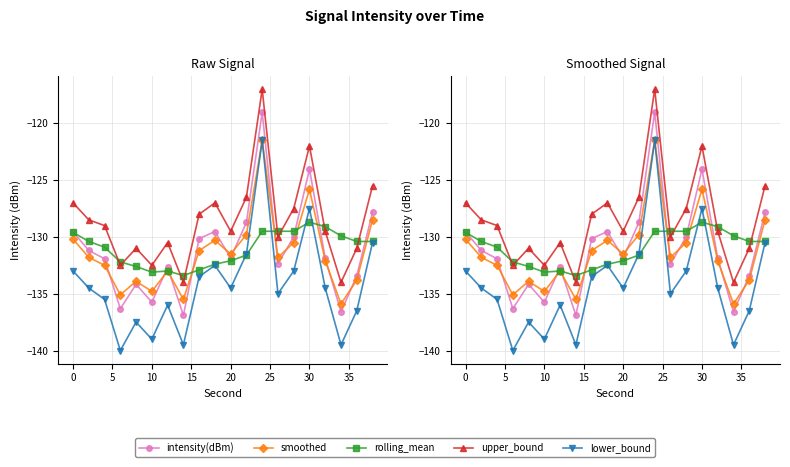

What is the difference between the highest and lowest values at 5?

6.5